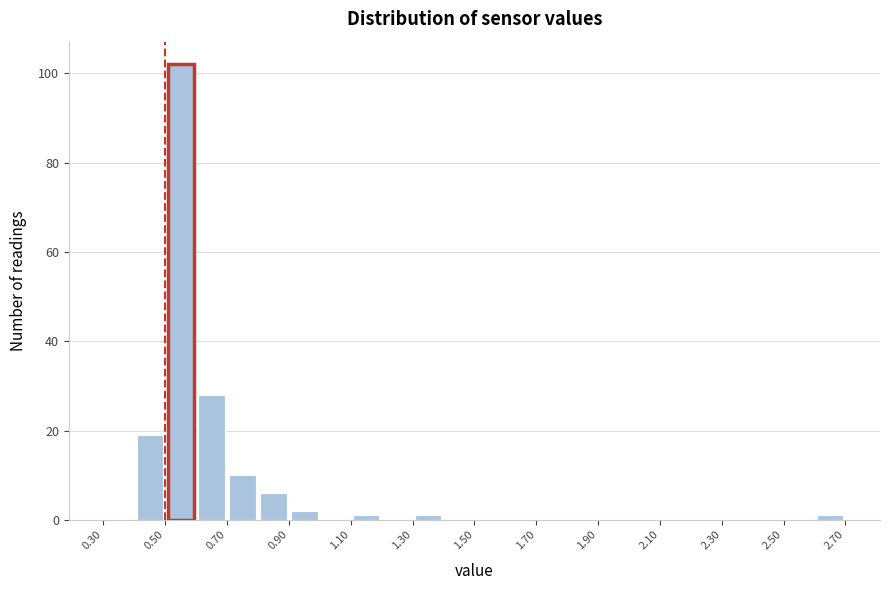

Reading left to right, list every bar in this chart as the range it spans on the x-axis followed by its height. The values are not printed on the chart, so give them approximately, as read against the axis.

0.3 to 0.4: 0
0.4 to 0.5: 20
0.5 to 0.6: 102
0.6 to 0.7: 28
0.7 to 0.8: 10
0.8 to 0.9: 6
0.9 to 1.0: 2
1.0 to 1.1: 0
1.1 to 1.2: under 2
1.2 to 1.3: 0
1.3 to 1.4: under 2
1.4 to 1.5: 0
1.5 to 1.6: 0
1.6 to 1.7: 0
1.7 to 1.8: 0
1.8 to 1.9: 0
1.9 to 2.0: 0
2.0 to 2.1: 0
2.1 to 2.2: 0
2.2 to 2.3: 0
2.3 to 2.4: 0
2.4 to 2.5: 0
2.5 to 2.6: 0
2.6 to 2.7: under 2